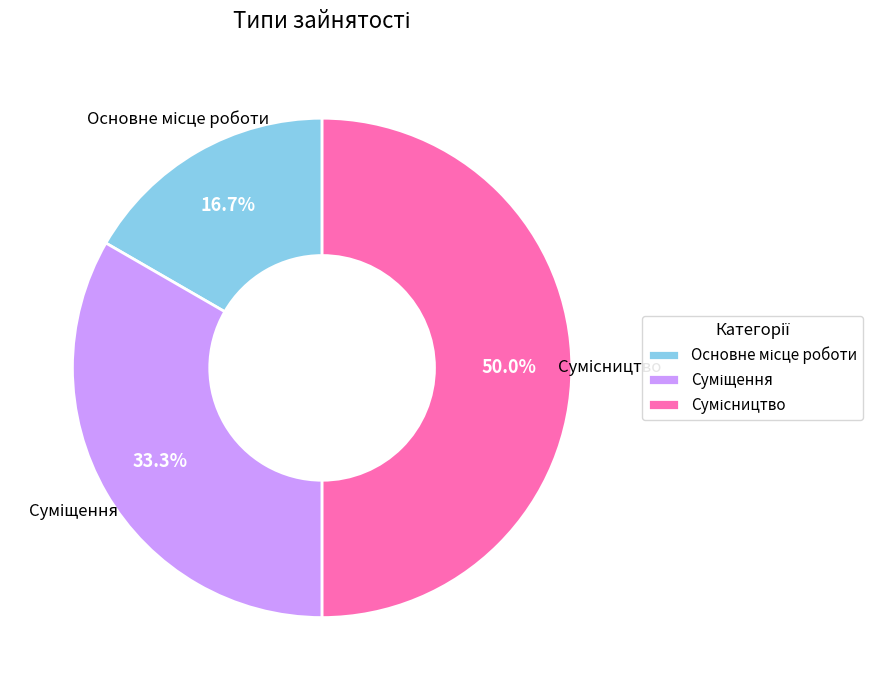

Which category has the biggest portion of the pie?

Сумісництво